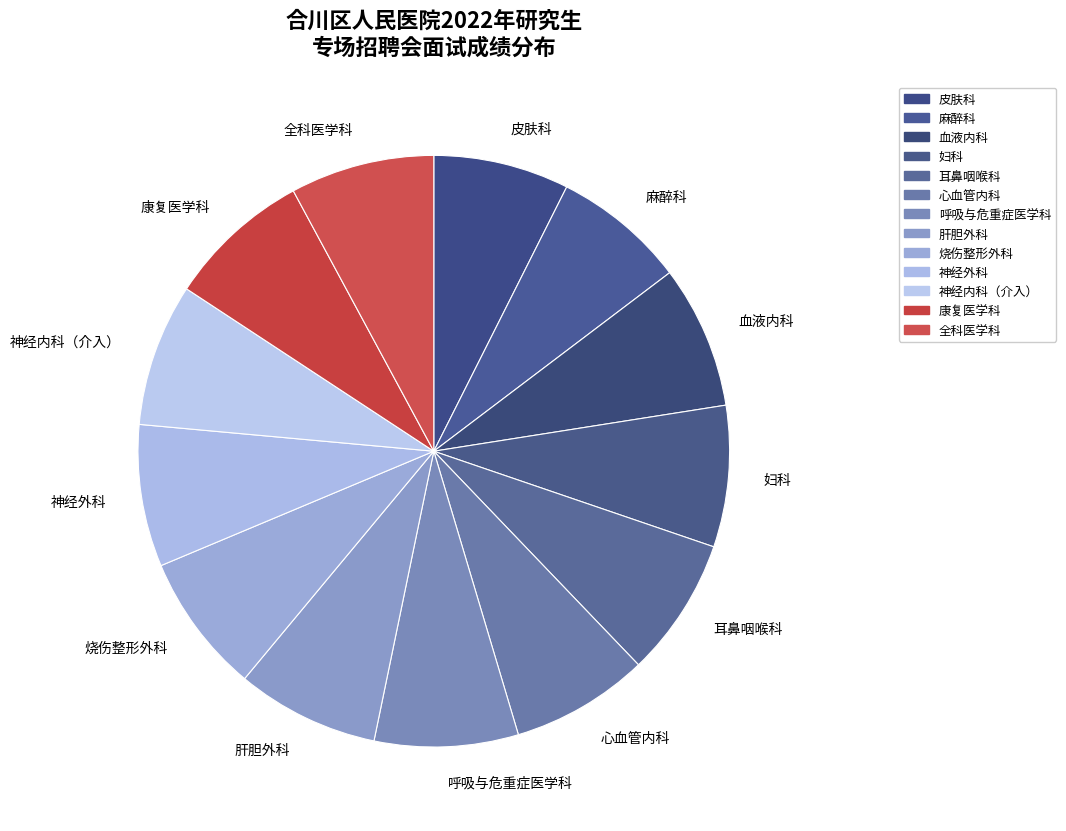

True or false: 麻醉科 accounts for 2% of the total.

False